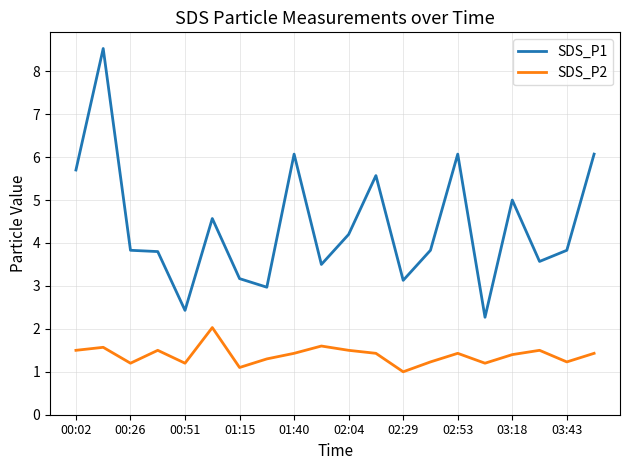

What is the difference between the maximum and minimum values in the SDS_P2 series?

1.0